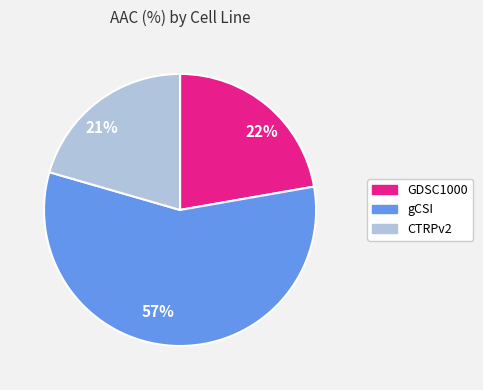

To the nearest percent, what is the average slice percentage?

33%